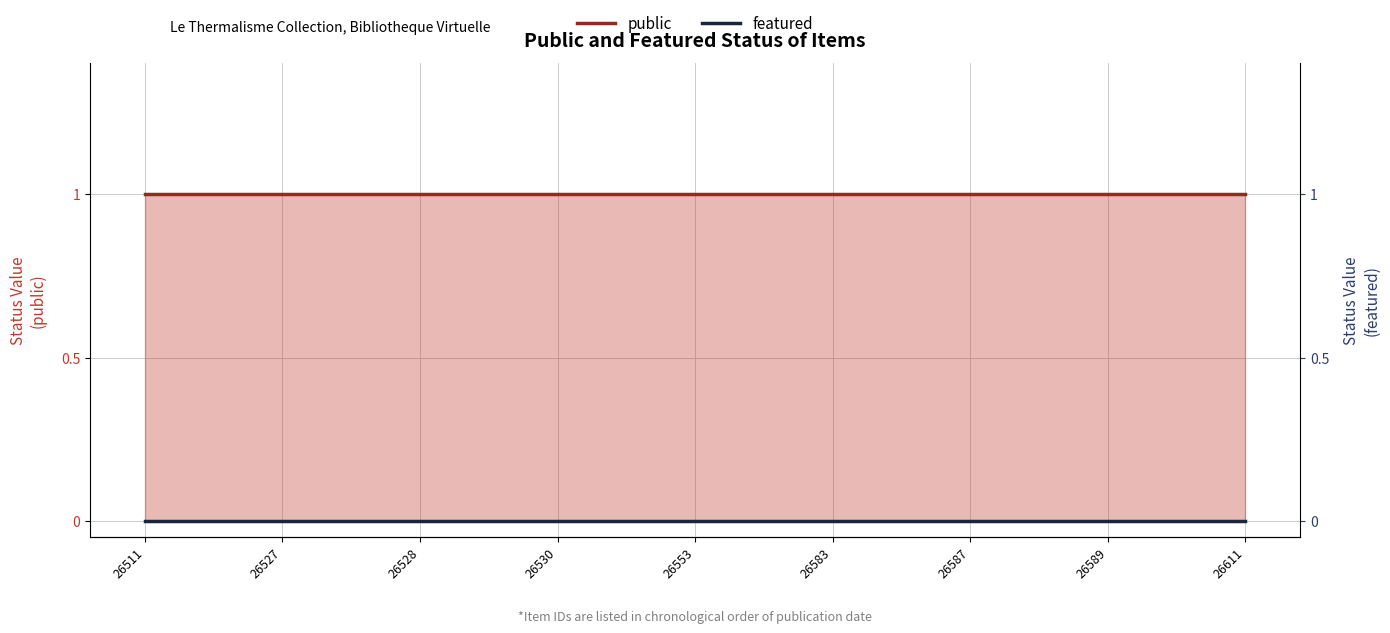

The featured series shows 0 at 26611. True or false?

True